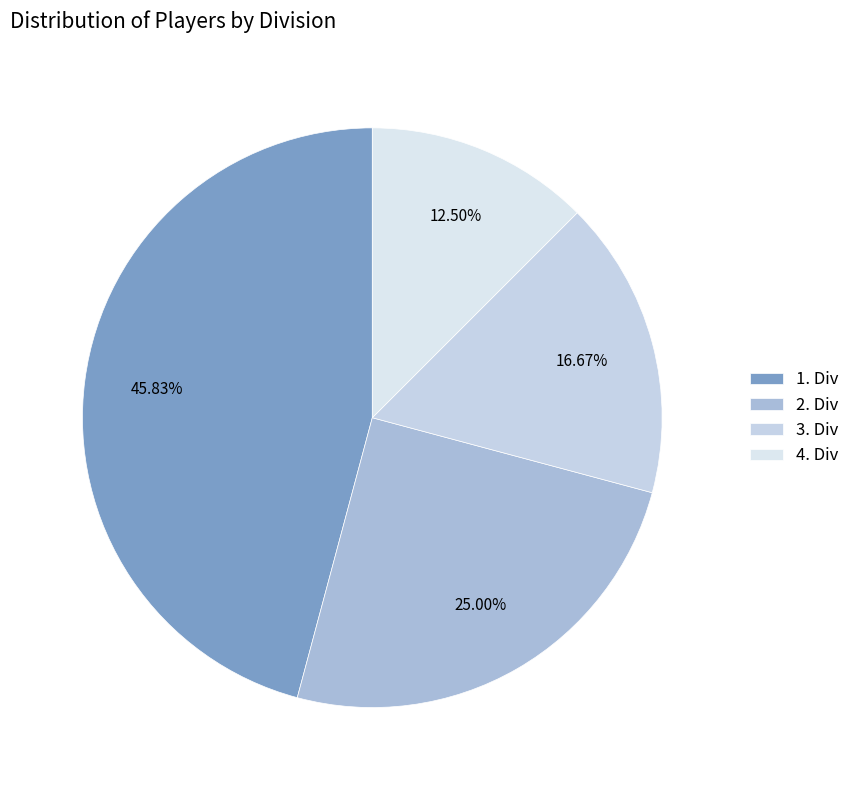

Count the number of slices in the pie.

4